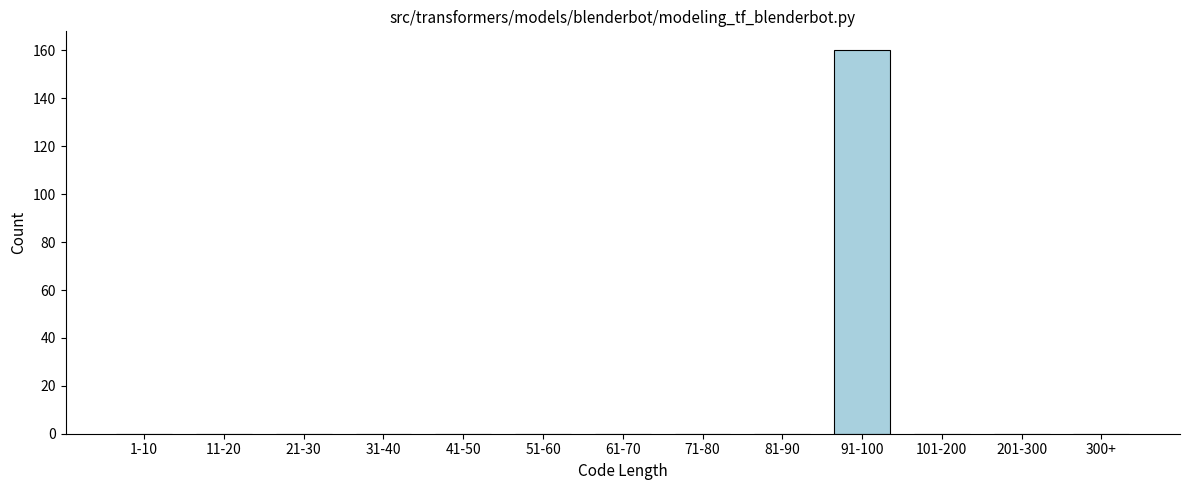

Reading left to right, what are all the values shown in this chart?

1-10=0	11-20=0	21-30=0	31-40=0	41-50=0	51-60=0	61-70=0	71-80=0	81-90=0	91-100=160	101-200=0	201-300=0	300+=0